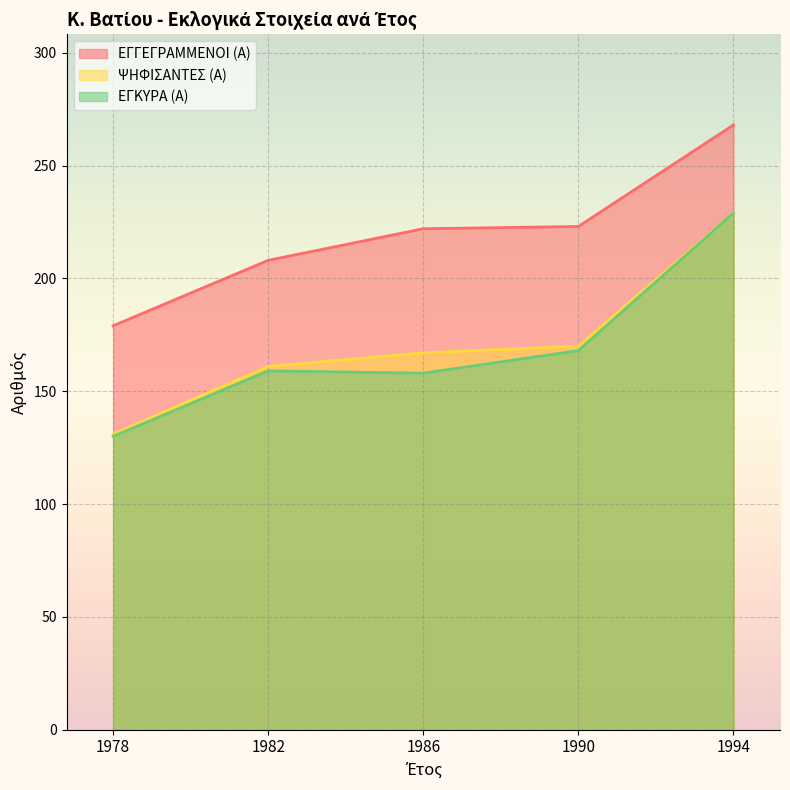

What is the smallest value displayed?

130